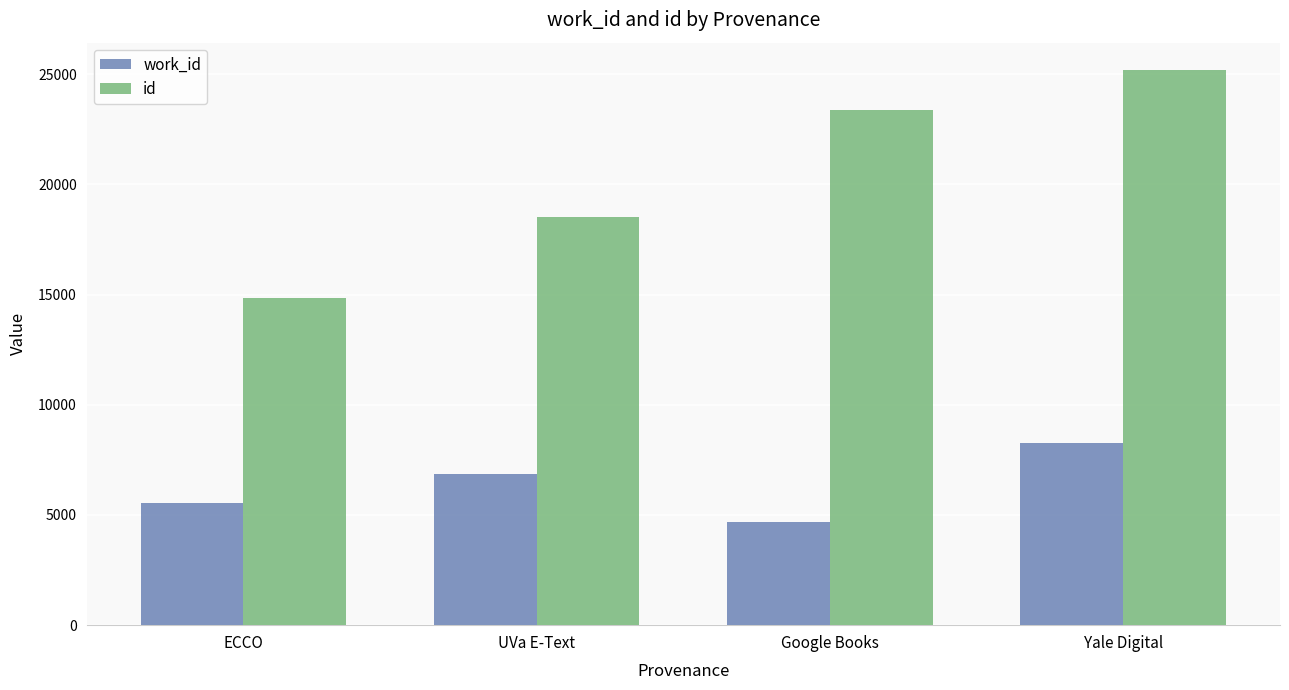

List the labels in order of work_id value, largest first.

Yale Digital, UVa E-Text, ECCO, Google Books